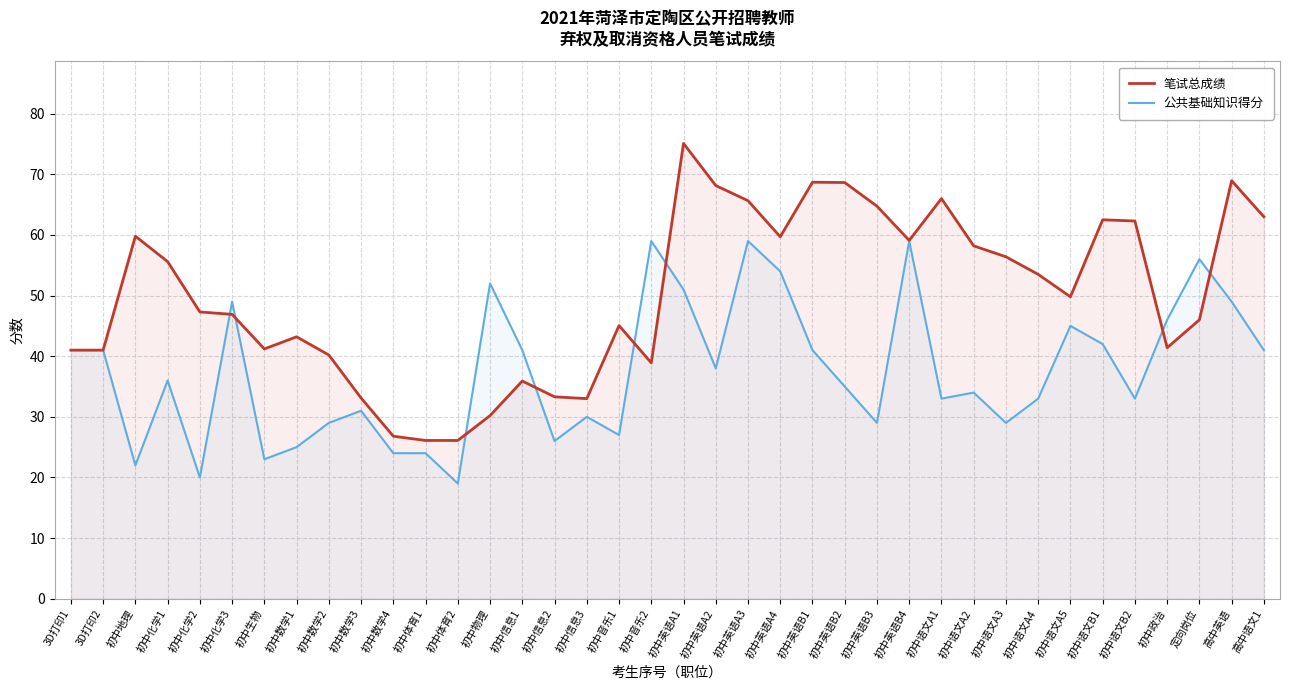

What is the label of the 18th point from the right?

初中英语A2